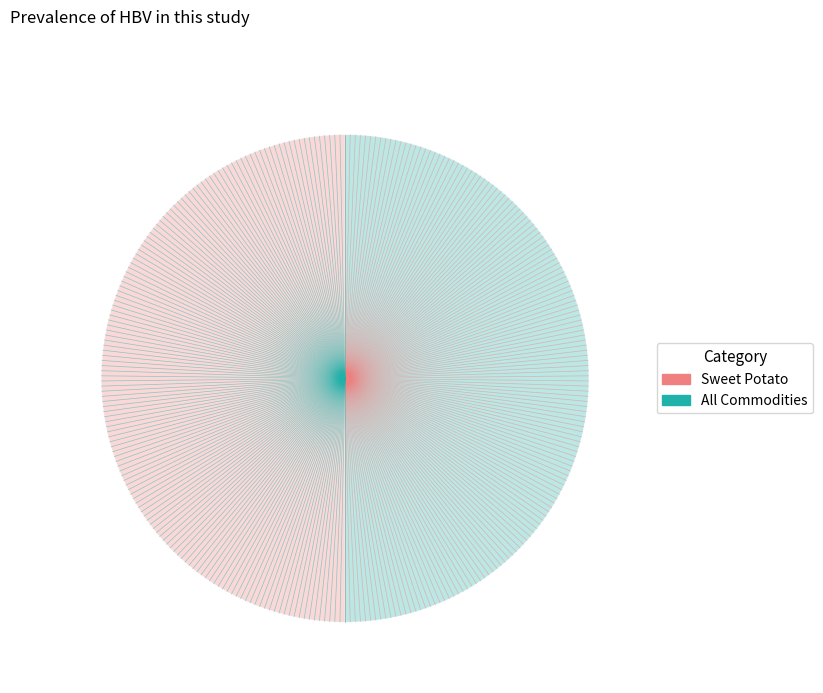

Combined, do All Commodities and Sweet Potato account for over 50%?

Yes